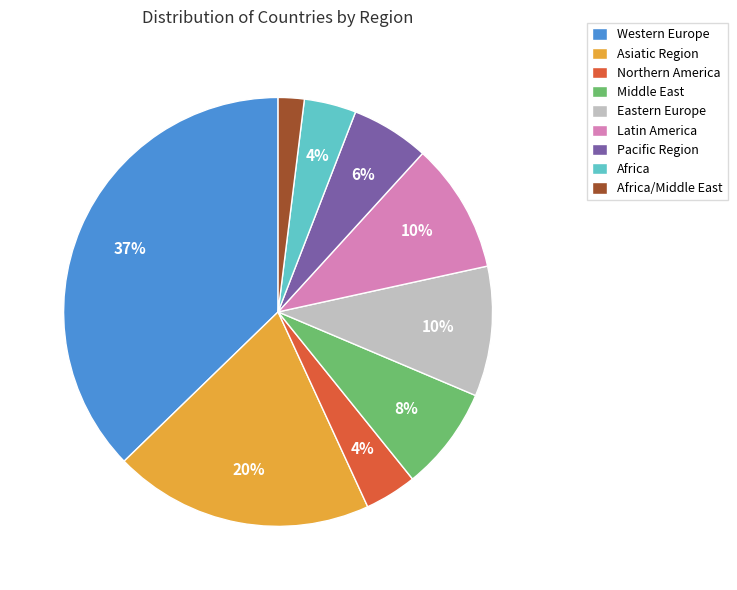

Count the number of slices in the pie.

9